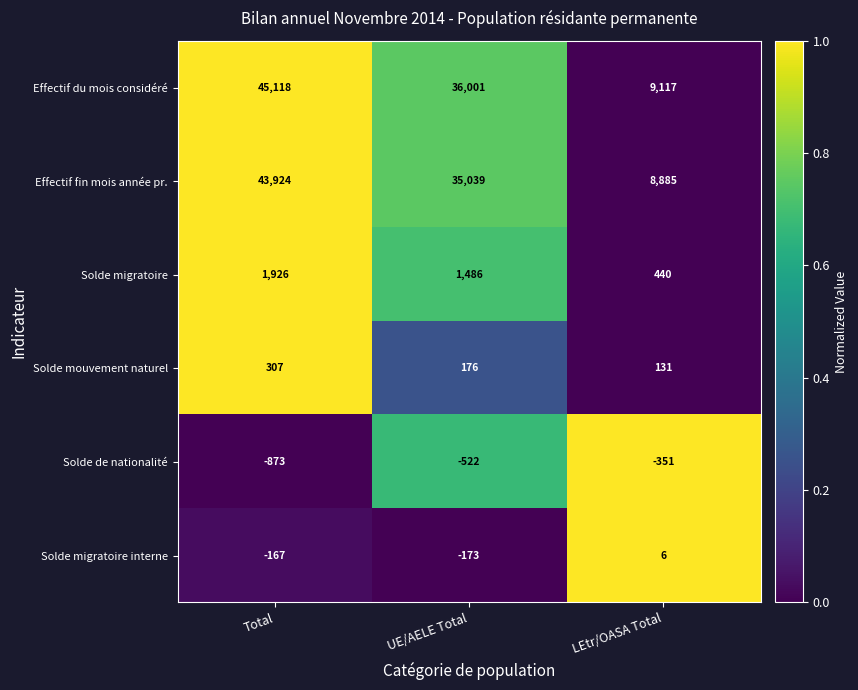

What value does the Effectif fin mois année pr. series have at LEtr/OASA Total, to the nearest 50?

8900